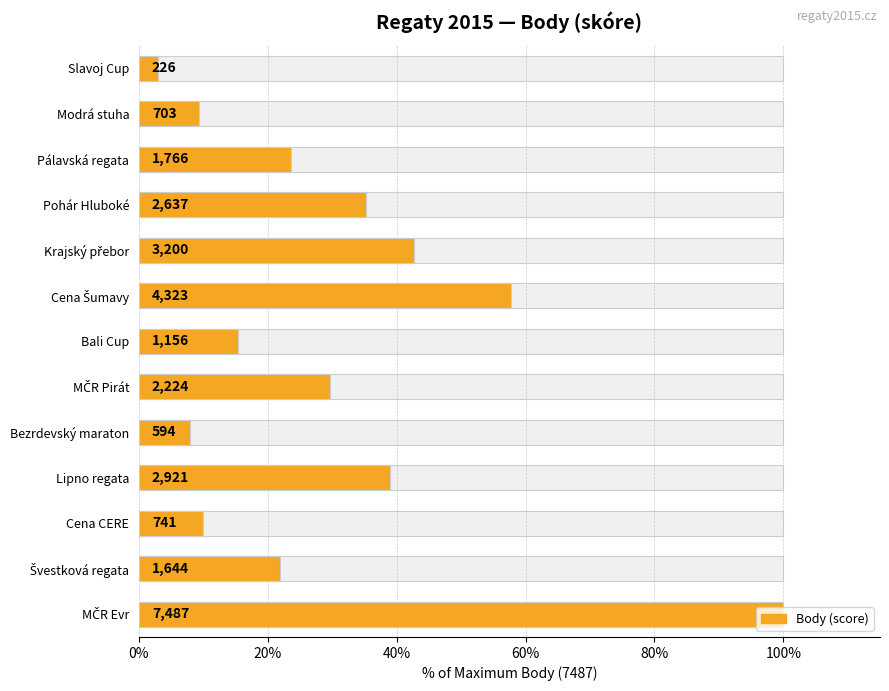

The chart shows a value of 100.0 at MČR Evr. True or false?

True